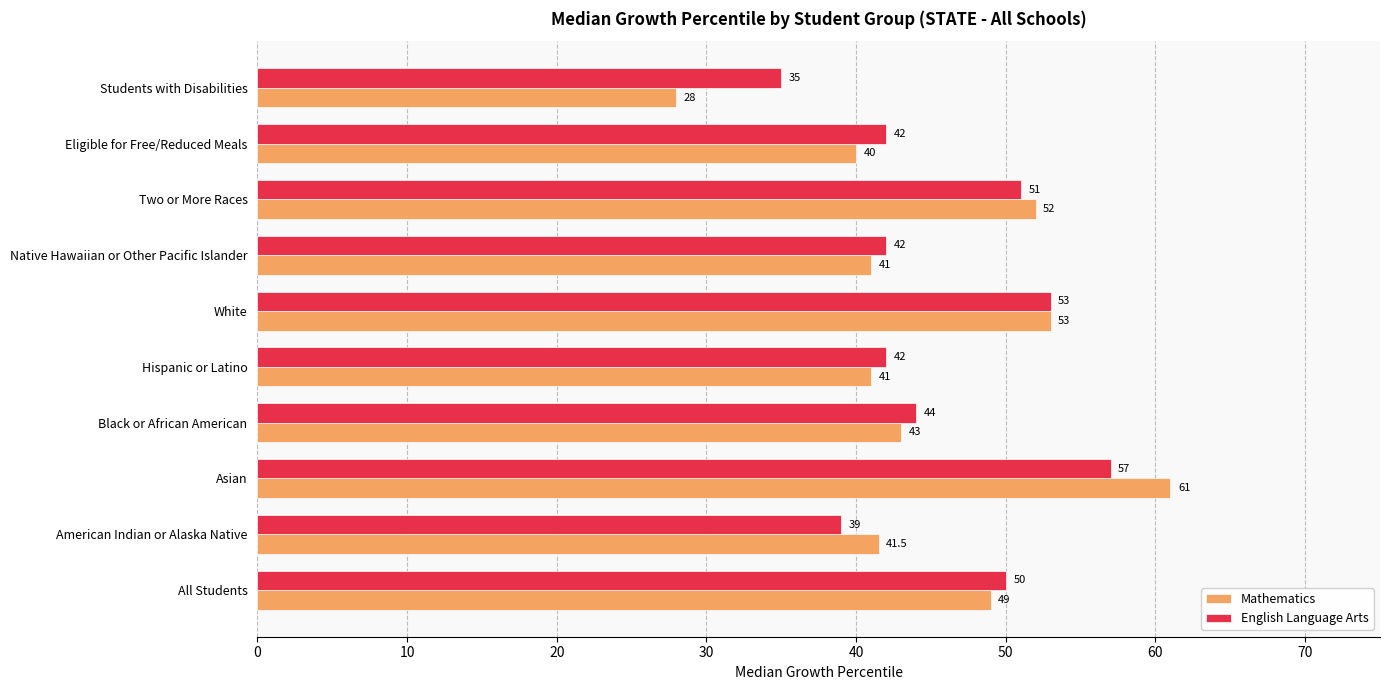

At how many categories does at least one series exceed 51?

3